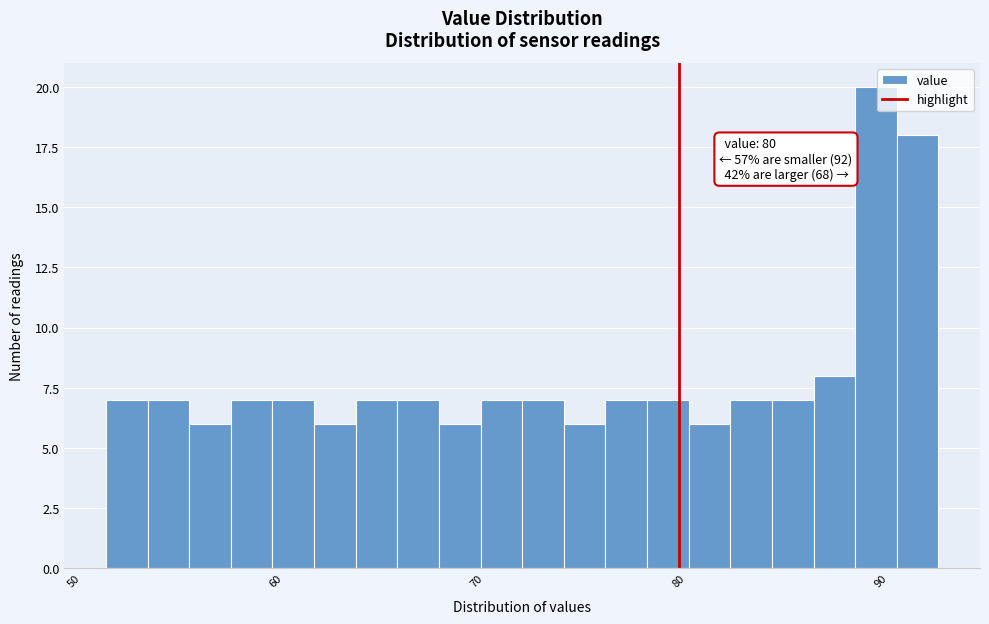

Around what value on the x-axis is the tallest bar? Give the approximate position of its centre, as read against the axis.

90